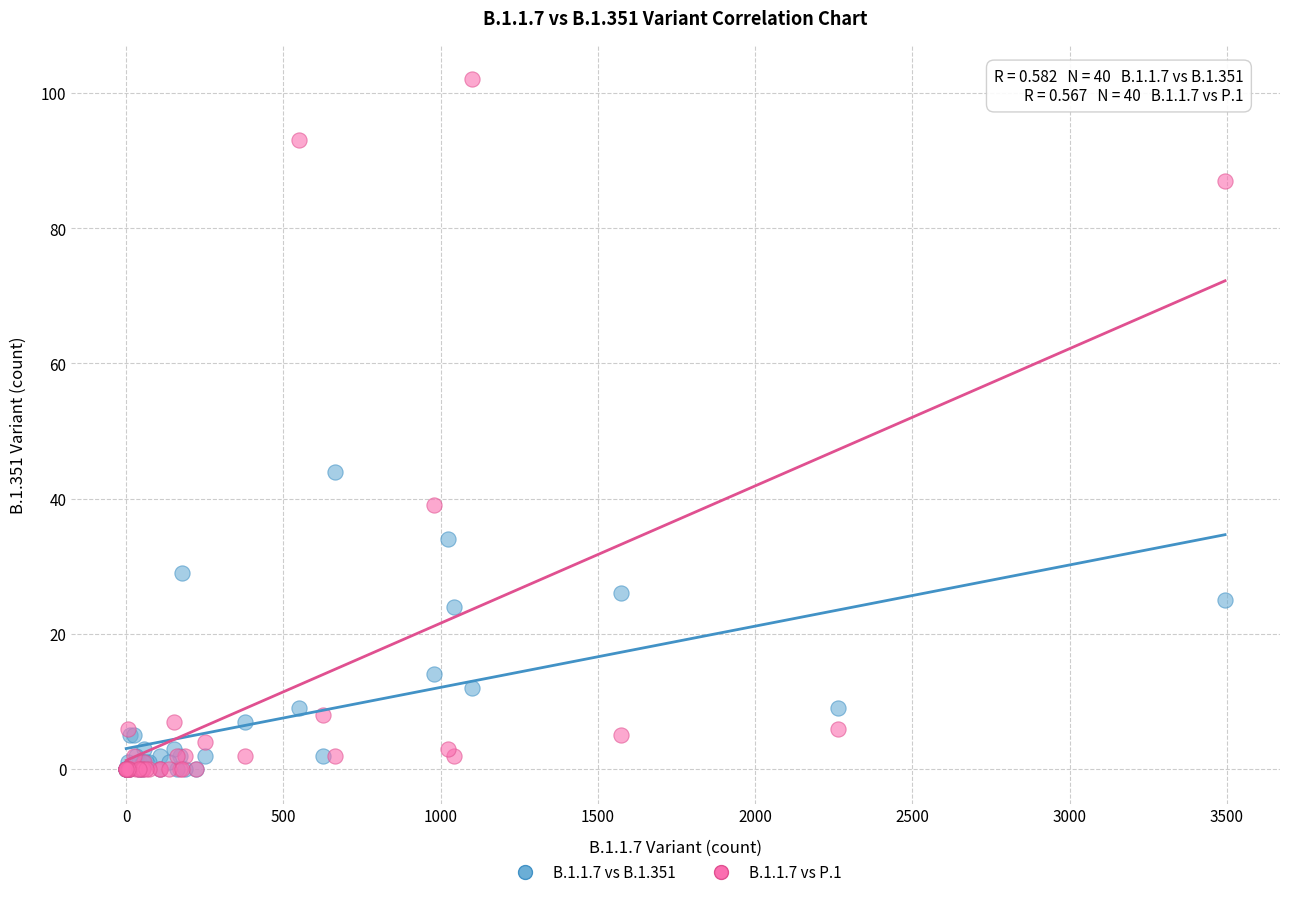

What are all the series names shown in the legend?

B.1.1.7 vs B.1.351, B.1.1.7 vs P.1